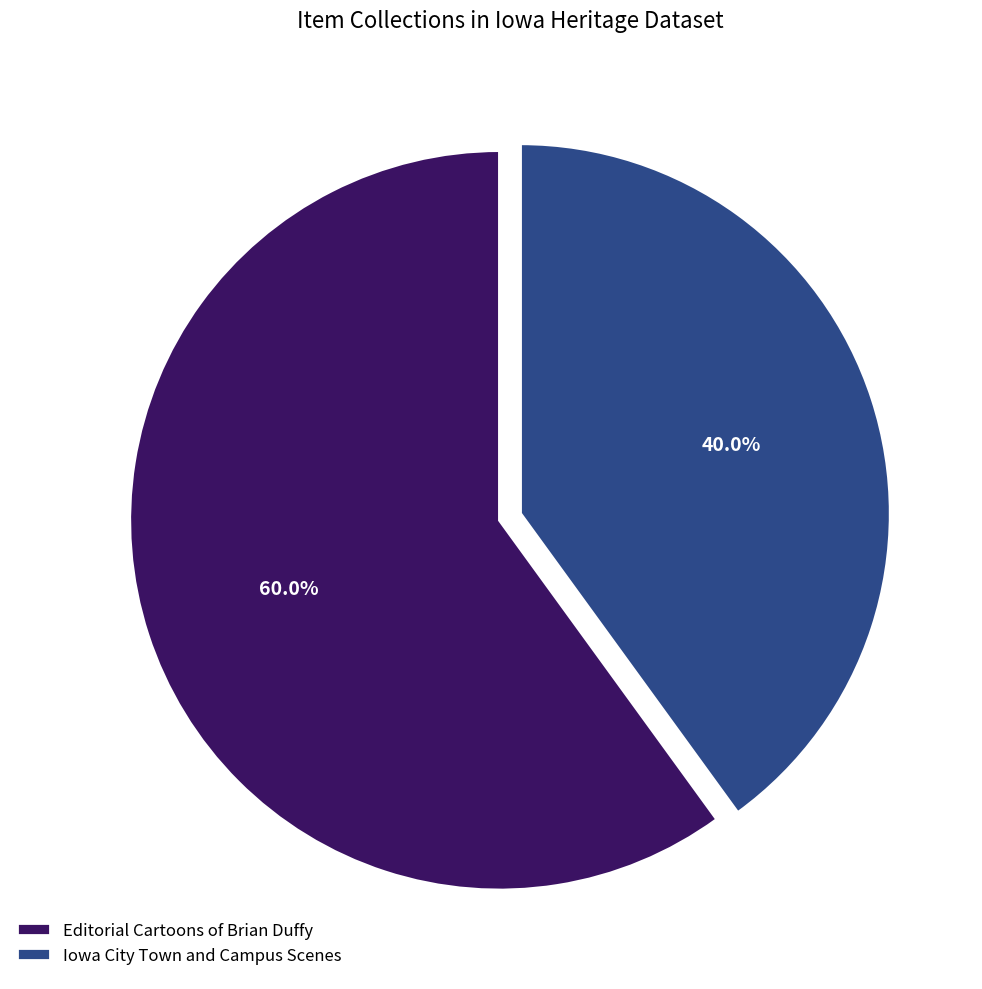

Which category has the smallest portion of the pie?

Iowa City Town and Campus Scenes